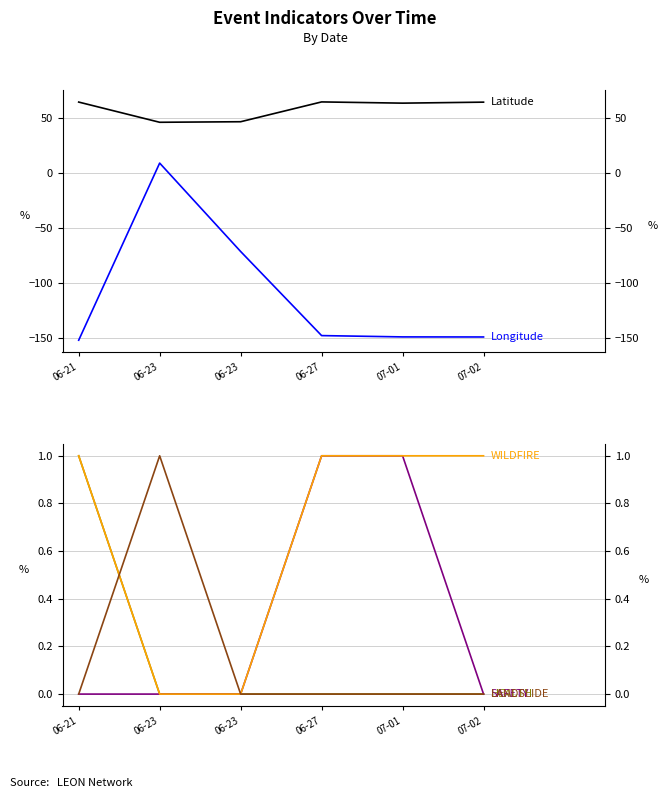

How many positive values does the LANDSLIDE series have?

1